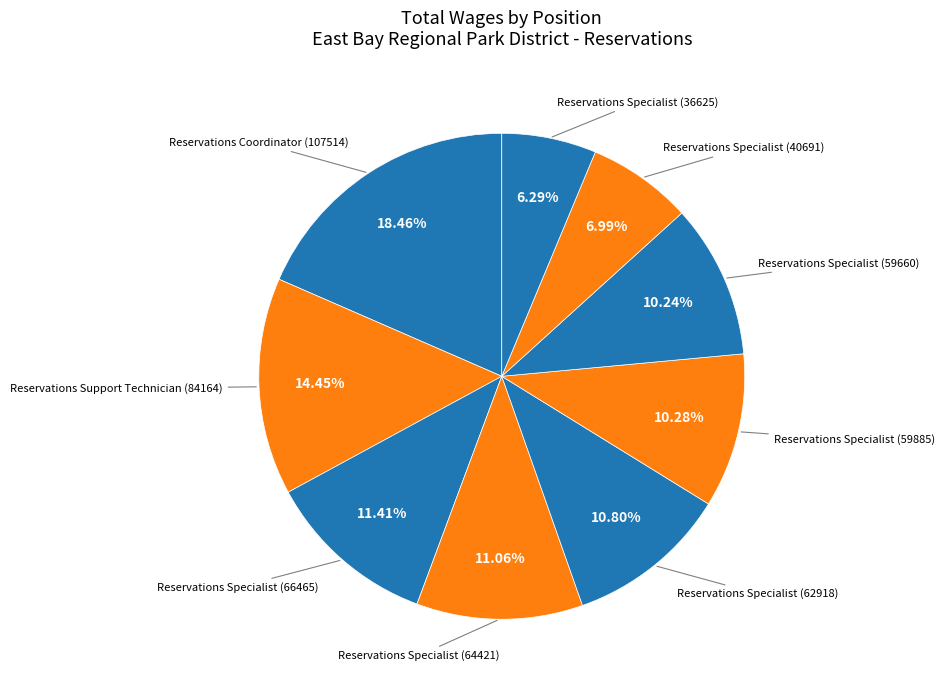

How many slices are in this pie chart?

9